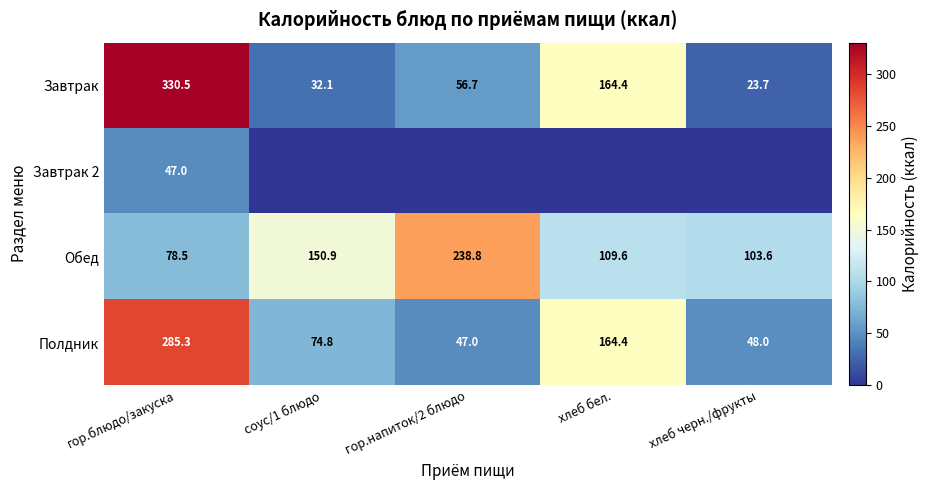

At how many categories does at least one series exceed 288?

1